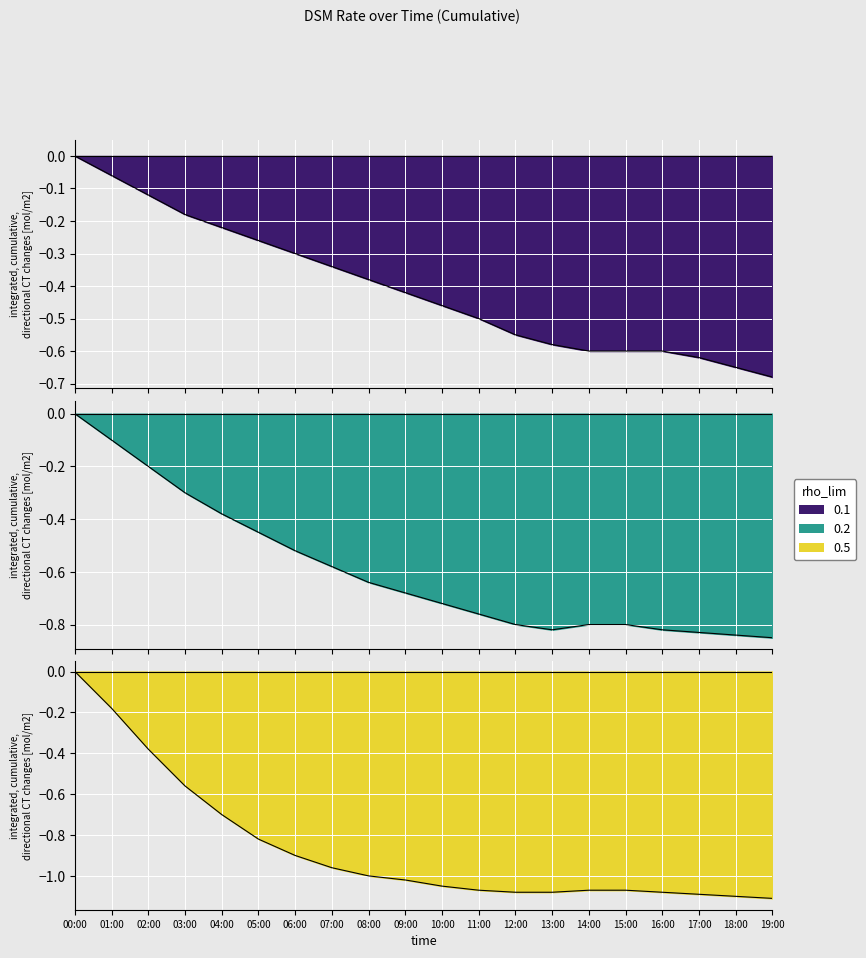

True or false: rho_lim 0.1 has more than 1 interior local peaks.

False